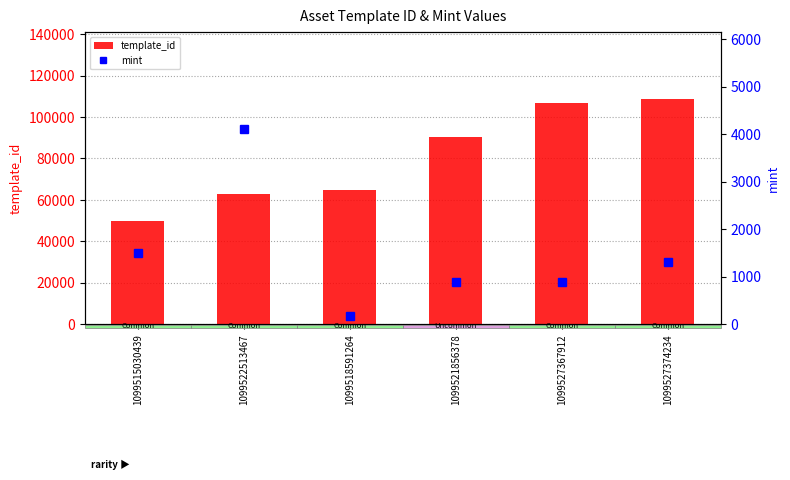

What is the difference between the maximum and second lowest values in the mint series?

3223